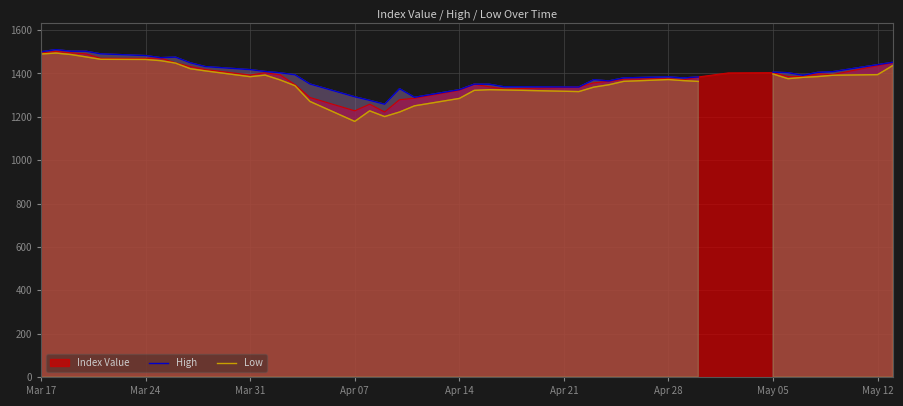

What is the minimum value for Index Value?

1222.4